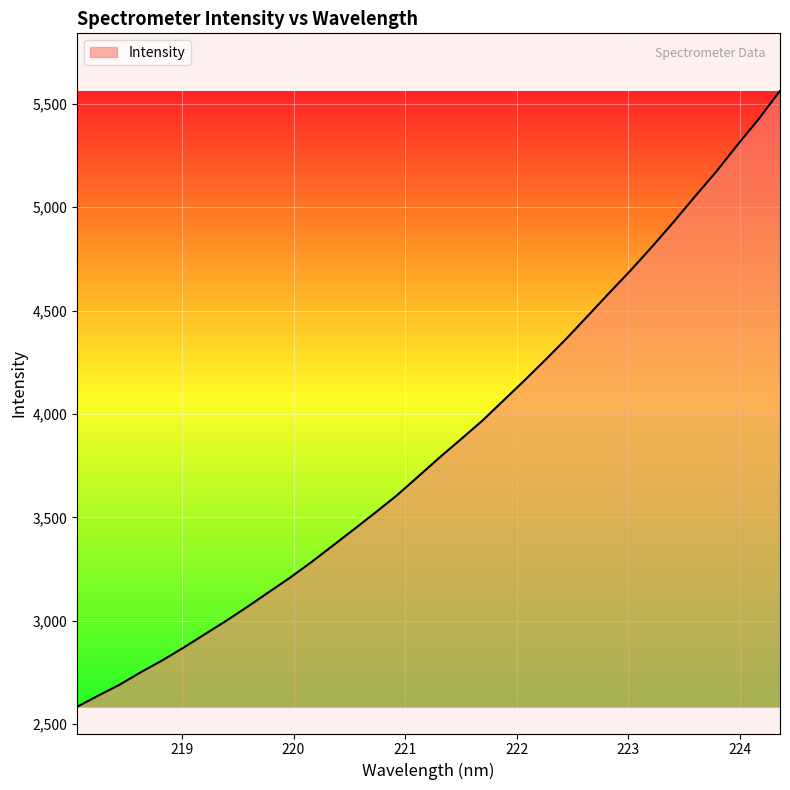

What is the minimum value shown in the chart?

2584.6